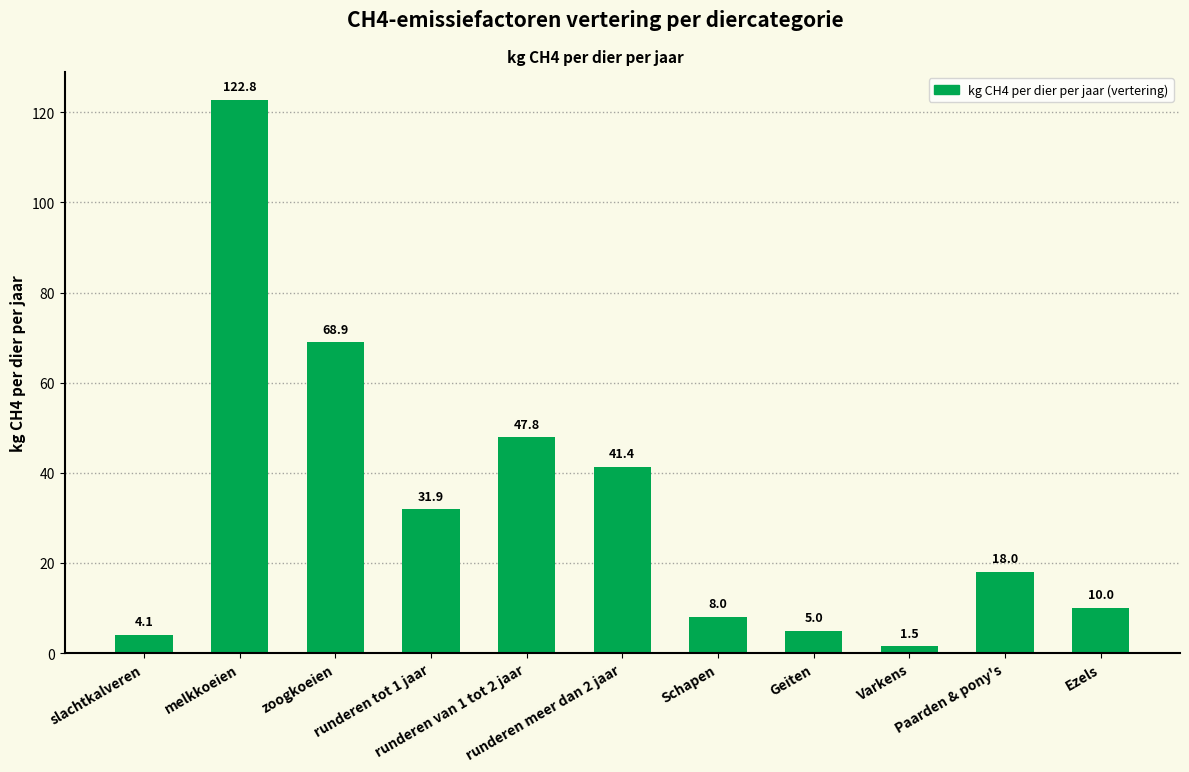

True or false: the data shows 68.9 at zoogkoeien.

True